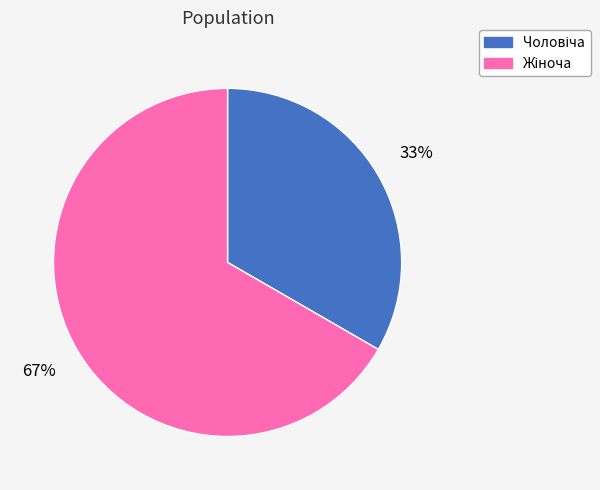

To the nearest percent, what is the average slice percentage?

50%